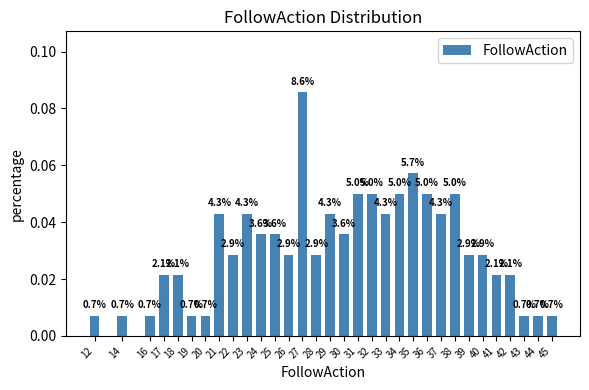

How many bars are there in total?

32